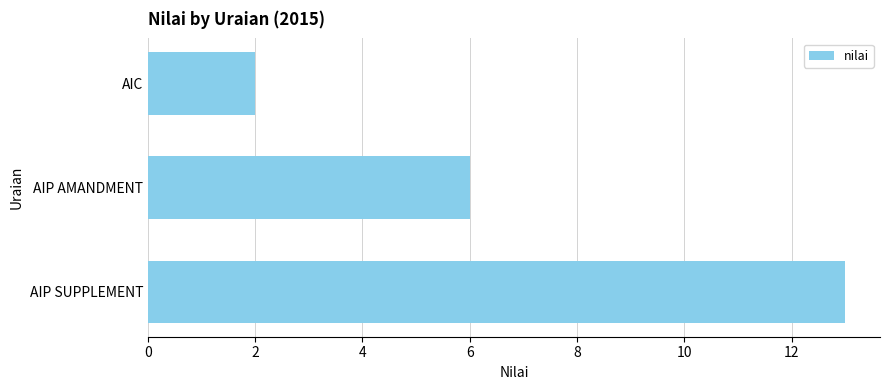

Count the number of data series in this chart.

1